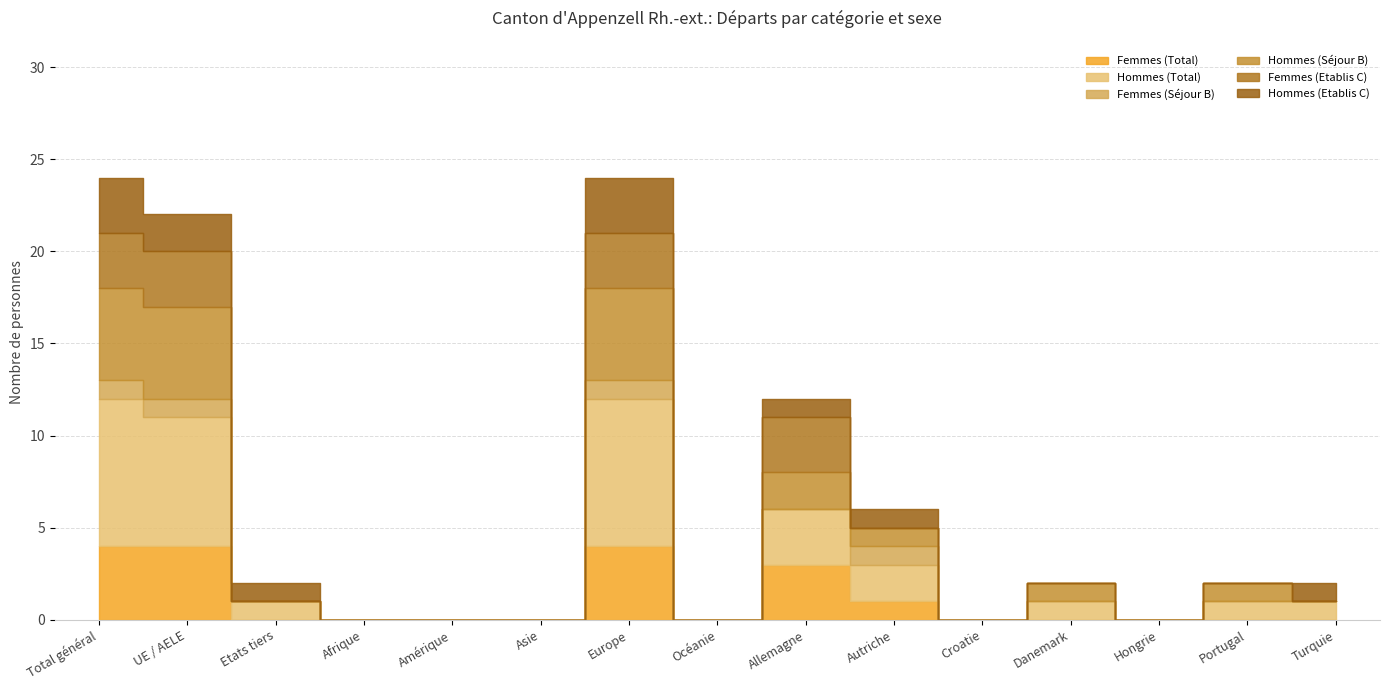

At how many categories does at least one series exceed 2?

4